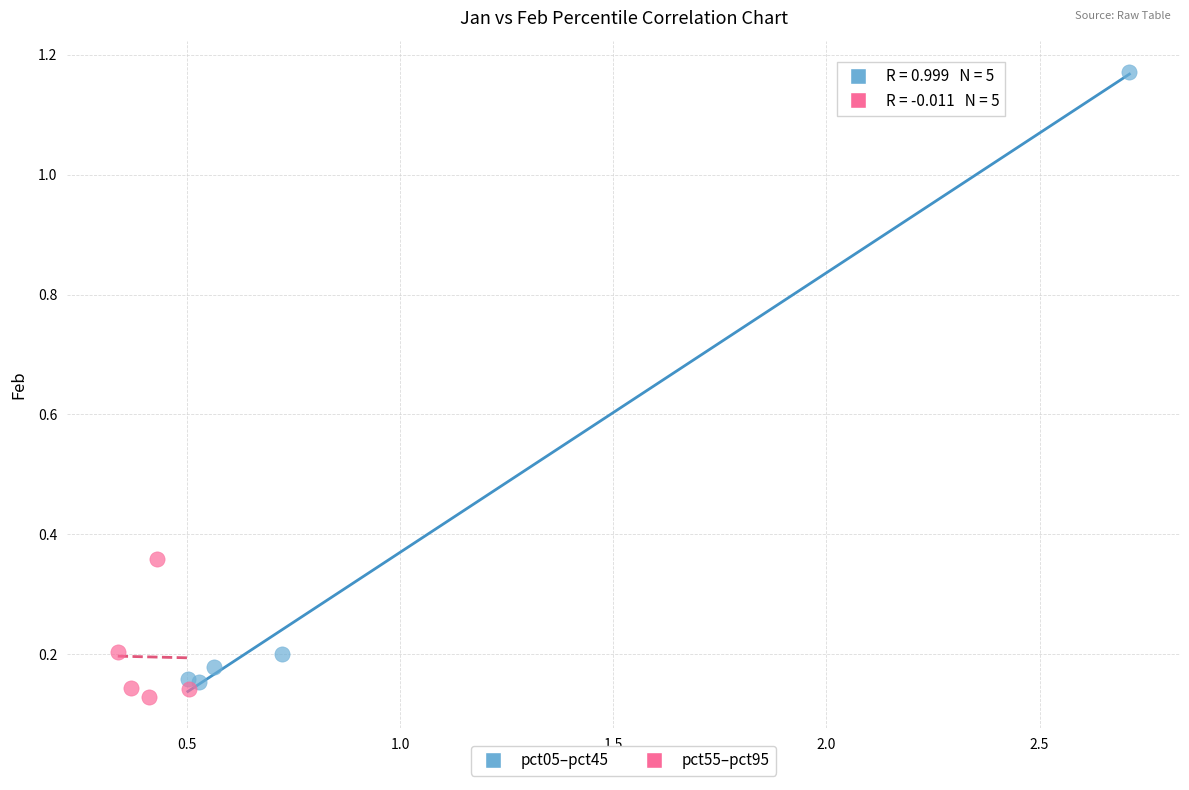

Which series reaches the maximum Y coordinate?

pct05–pct45